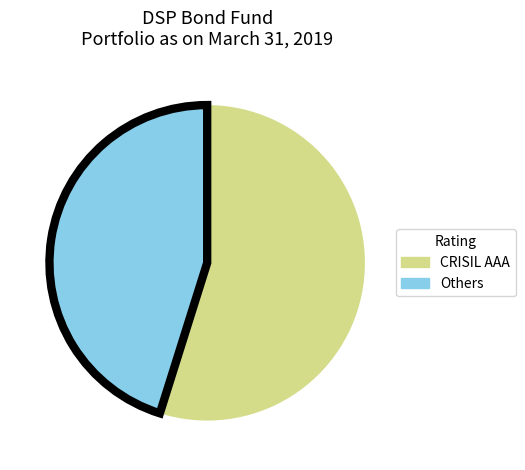

Is there a majority slice in this chart?

Yes